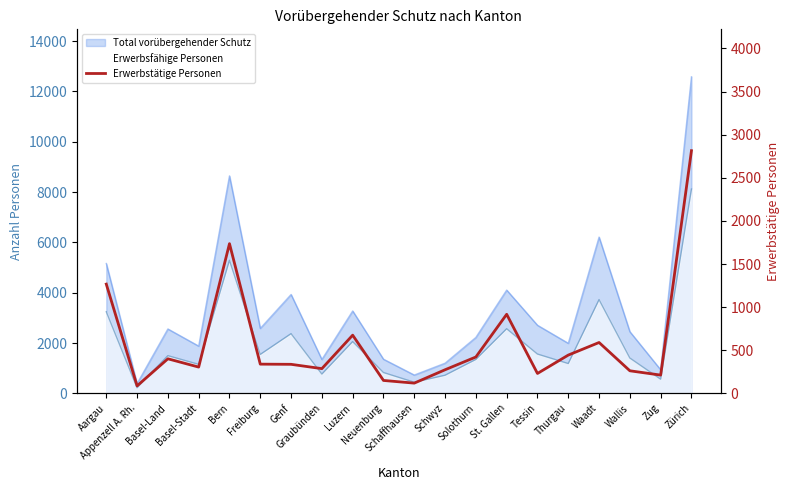

At which category does the data reach its first local peak?

Basel-Land